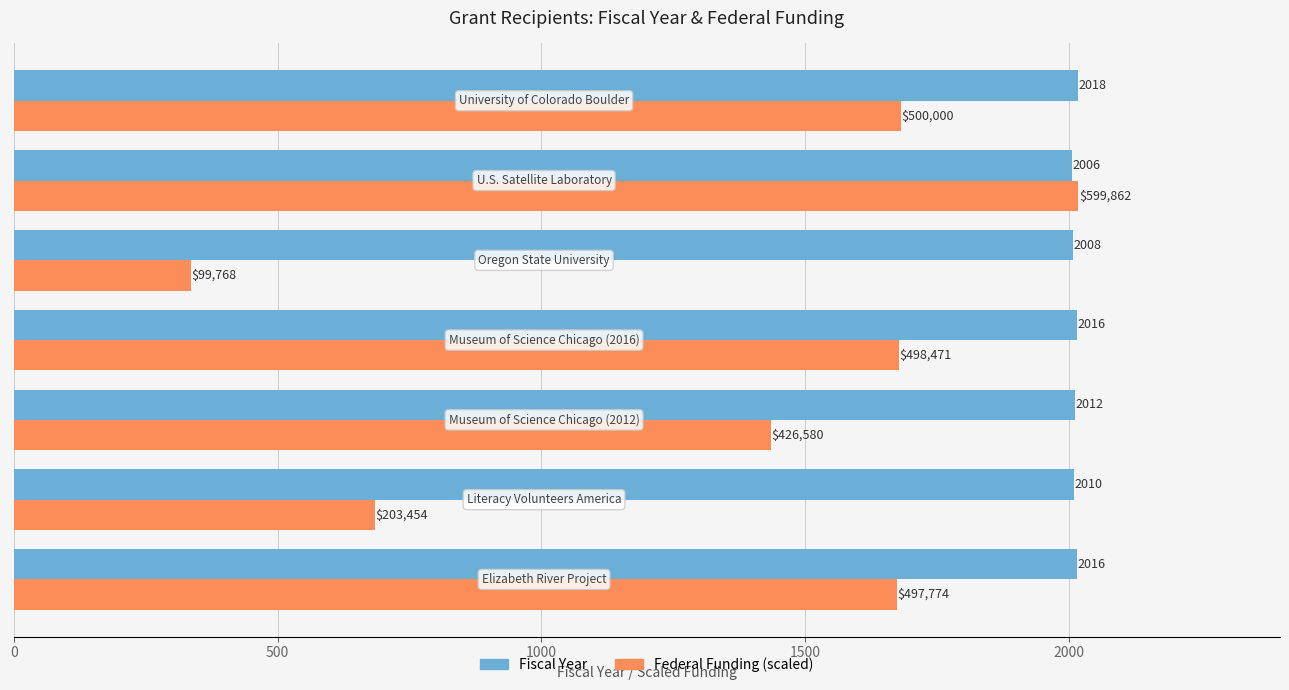

At how many categories does at least one series exceed 1842?

7